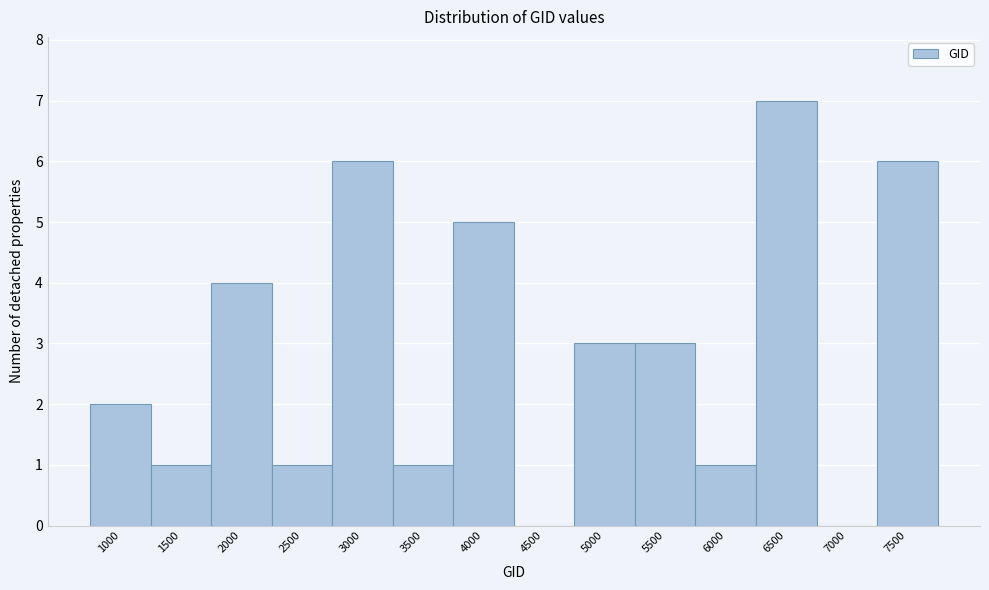

Reading right to left, extract all data points from this chart.

7500=6	7000=0	6500=7	6000=1	5500=3	5000=3	4500=0	4000=5	3500=1	3000=6	2500=1	2000=4	1500=1	1000=2